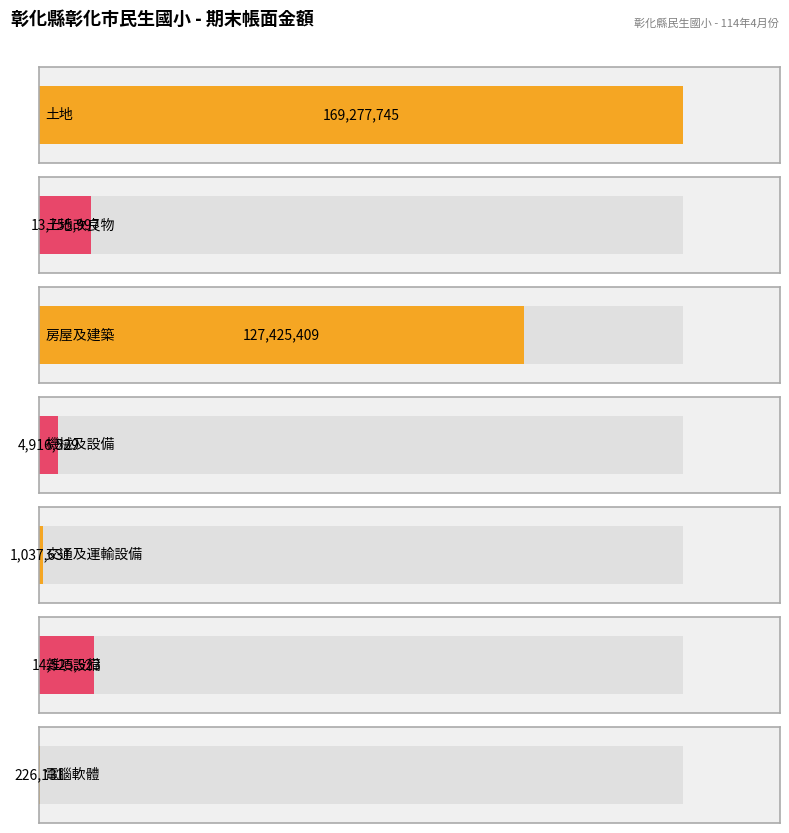

How many values exceed 13755997?

3